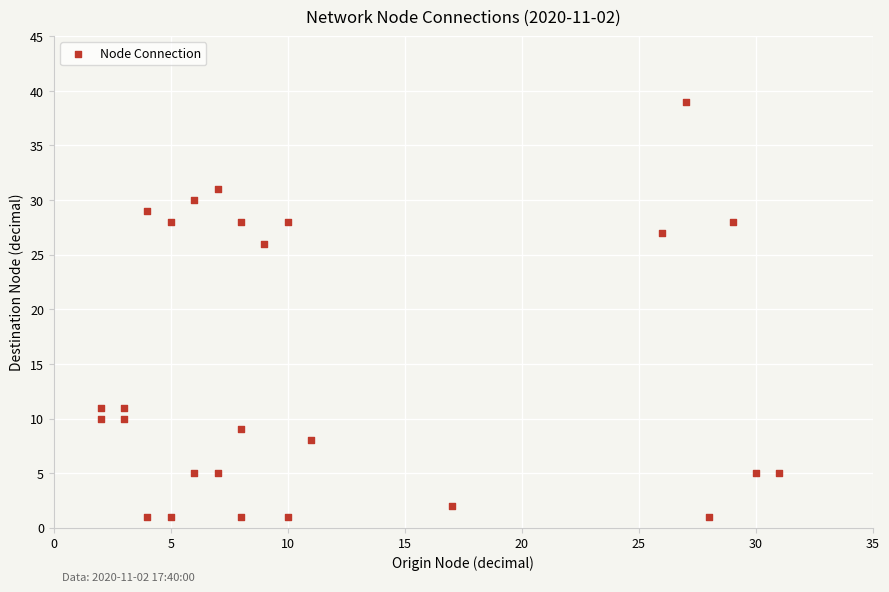

What is the range of X values (max minus min)?

29